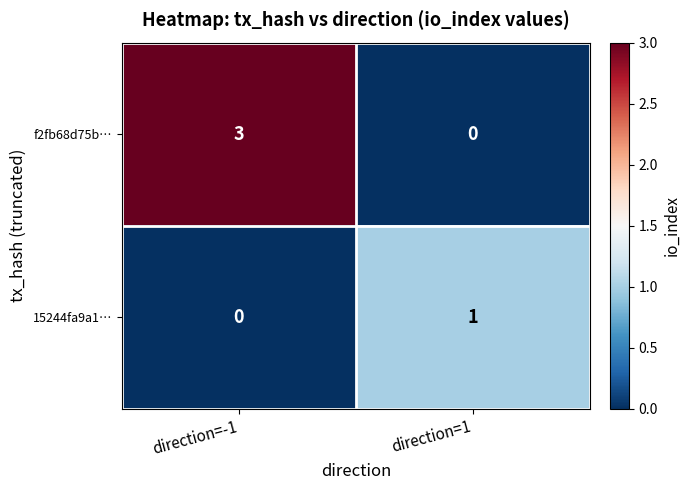

Is the value of 15244fa9a1… at direction=1 greater than the value of f2fb68d75b… at direction=-1?

No